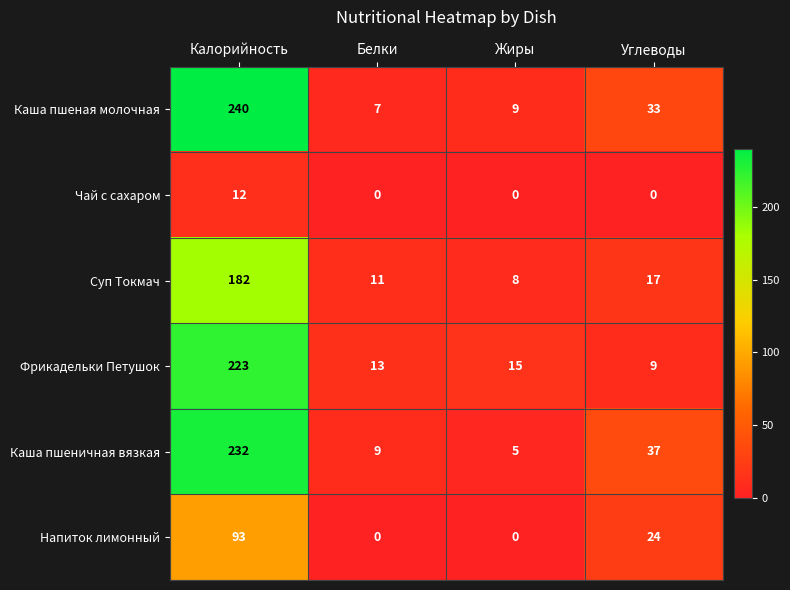

The value of Суп Токмач at Калорийность is 105. True or false?

False